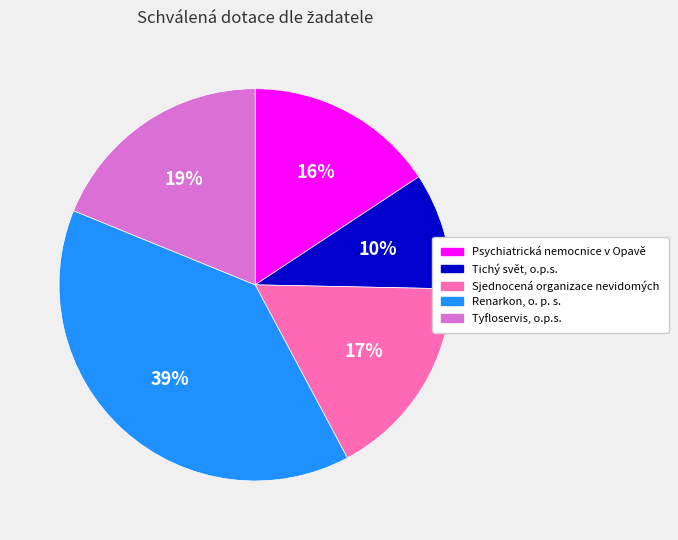

Does Psychiatrická nemocnice v Opavě represent more than half of the total?

No